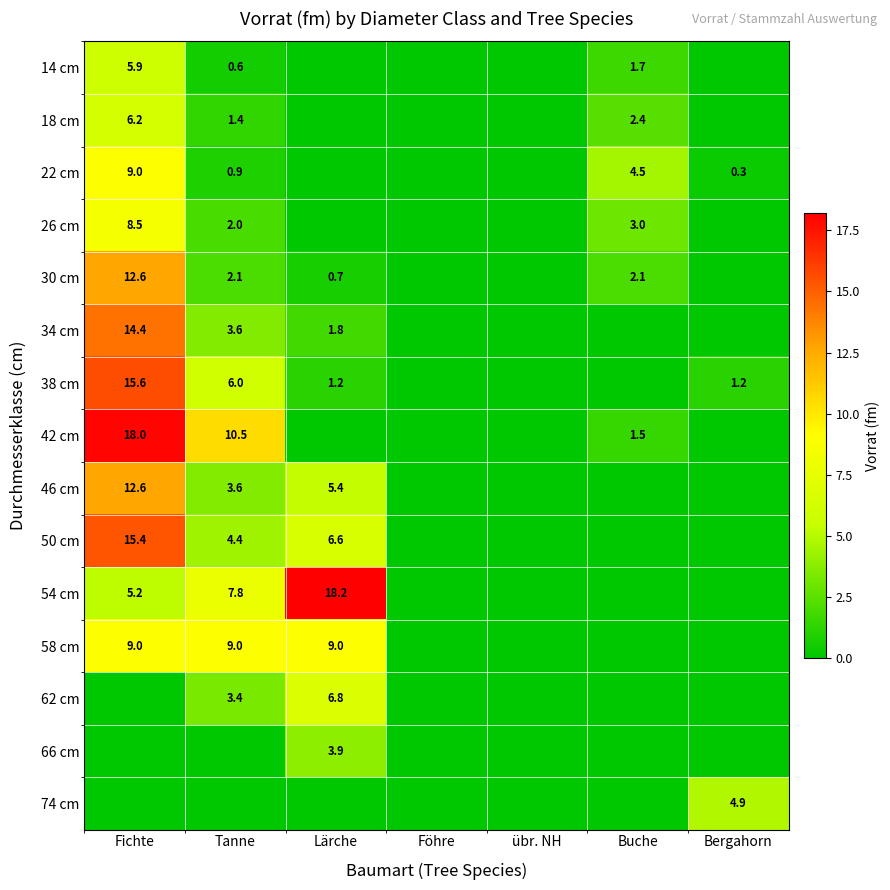

The value of 58 cm at Fichte is 9.0. True or false?

True